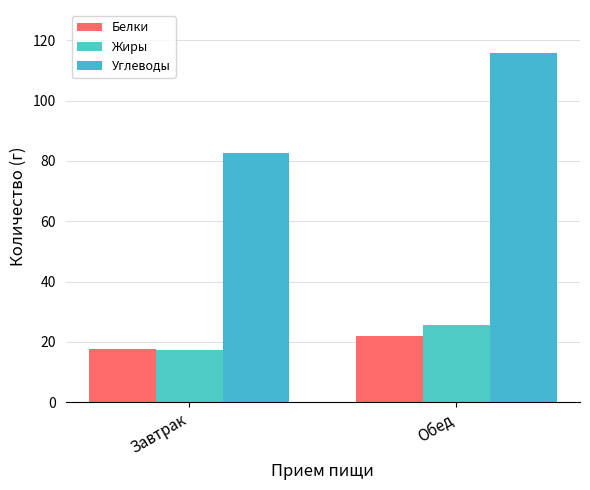

What is the label of the 1st bar from the right?

Обед